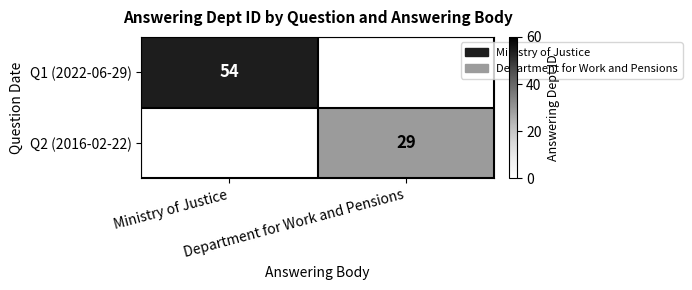

How many data points in Q2 (2016-02-22) are less than 29?

1